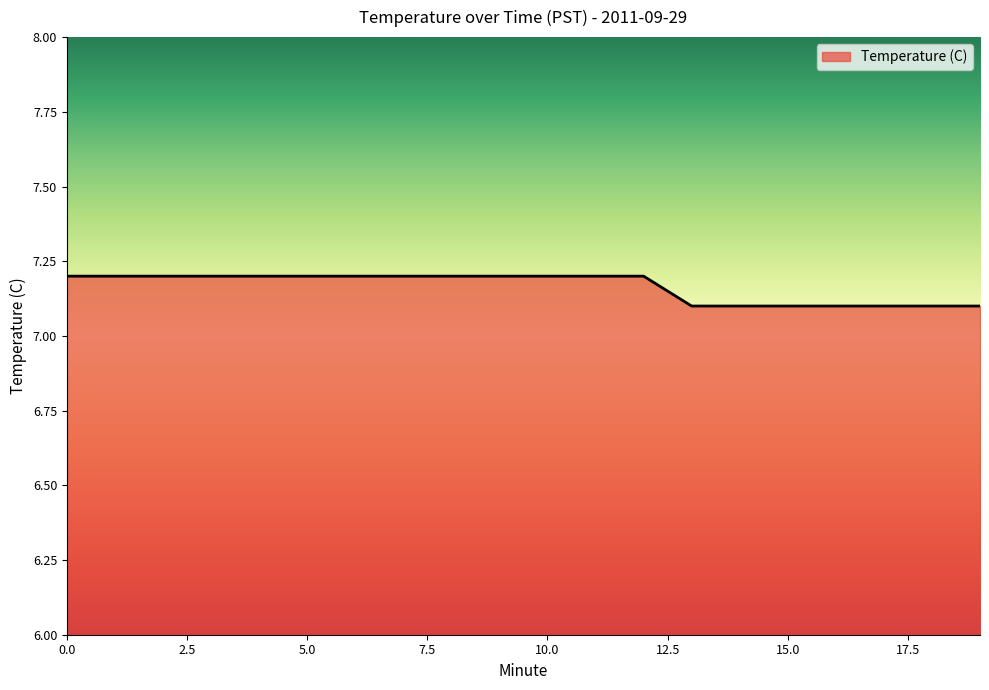

What is the maximum value shown in the chart?

7.2